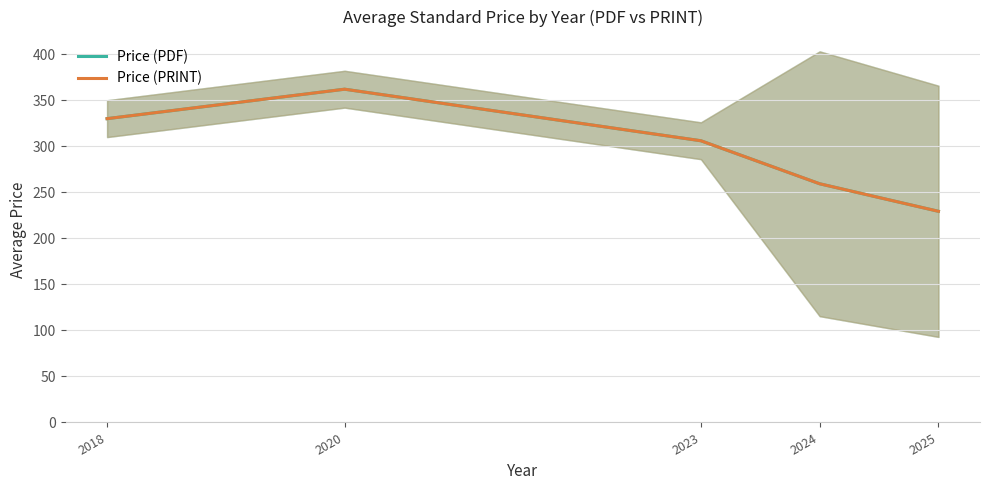

What is the difference between the second highest and minimum values in the Price (PDF) series?

100.6